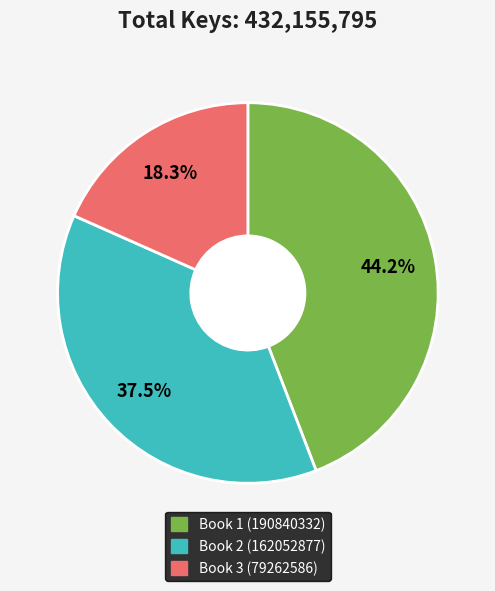

True or false: Book 1 (190840332) accounts for 54% of the total.

False